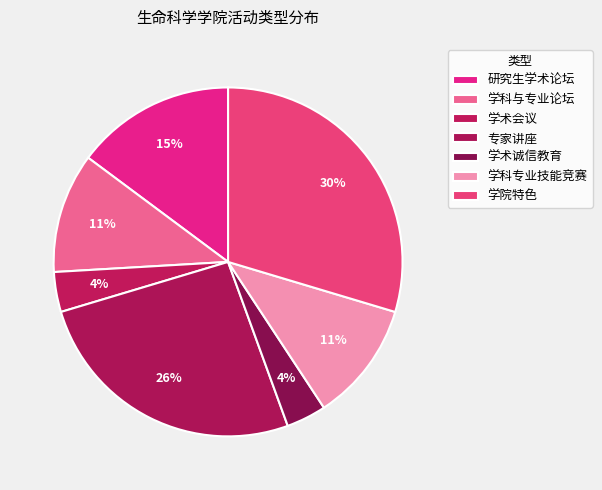

To the nearest percent, what portion does 学科专业技能竞赛 represent?

11%